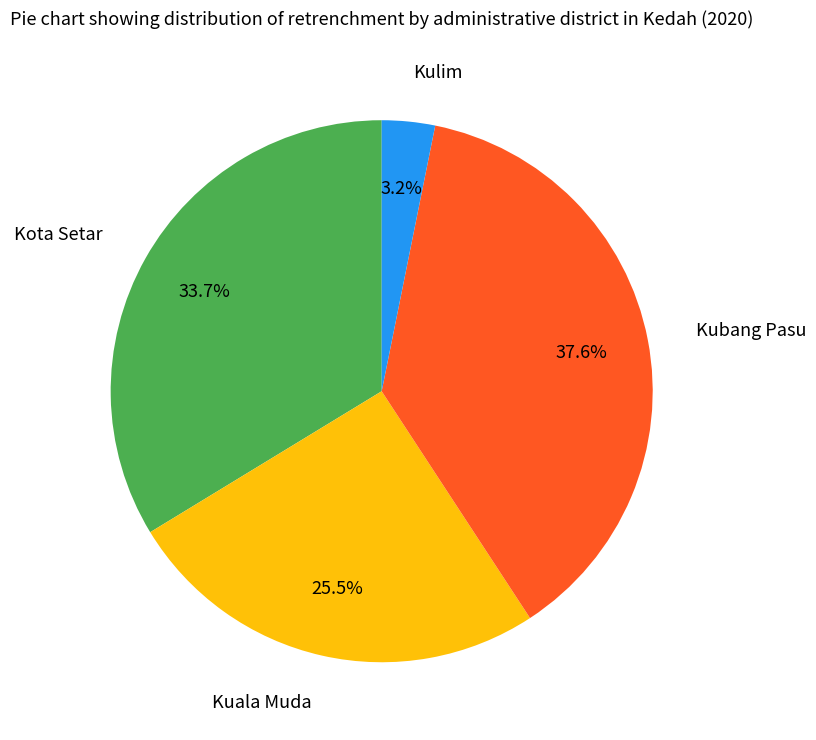

Count the number of slices in the pie.

4